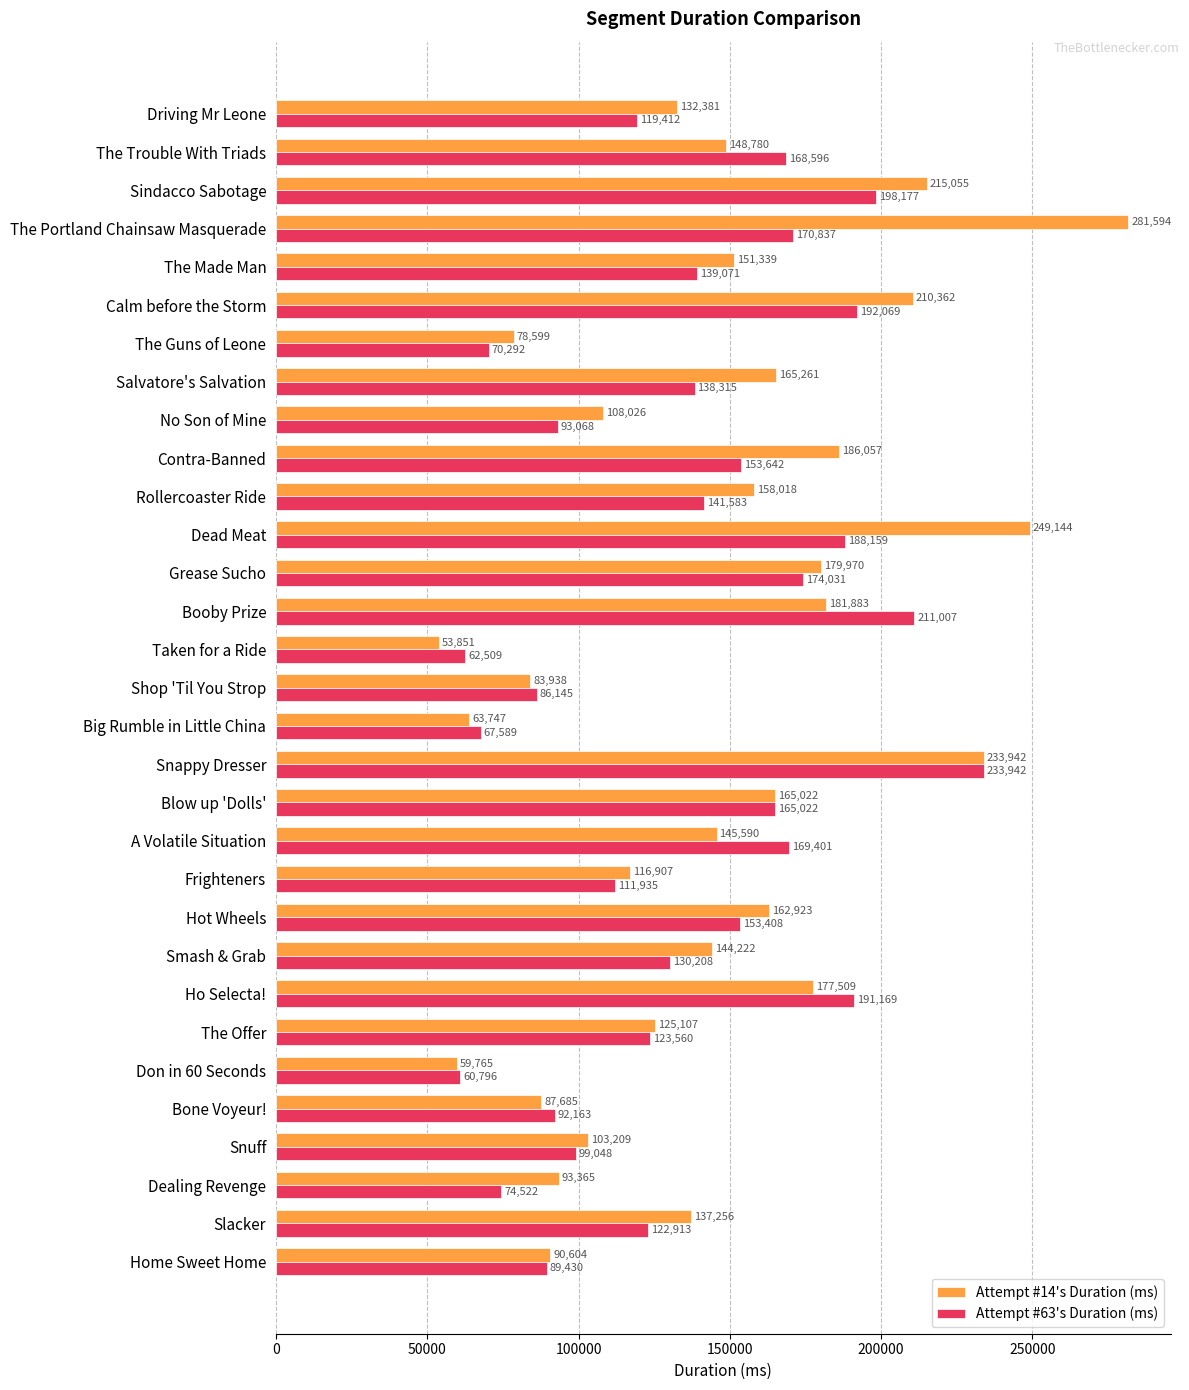

At which category is the sum across all series the highest?

Snappy Dresser